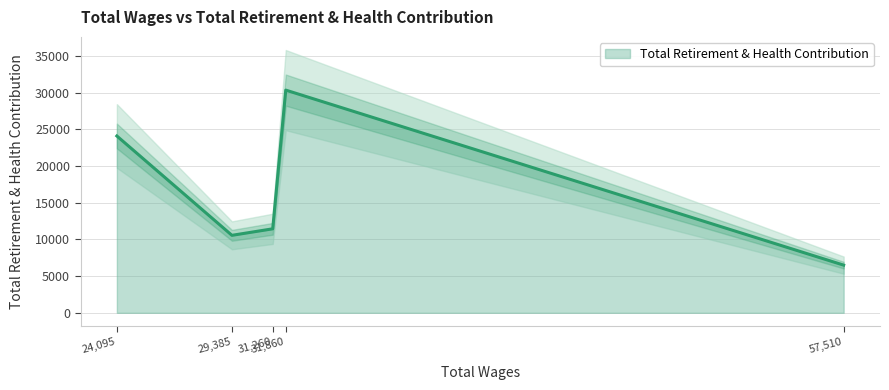

True or false: there are more than 1 points higher than both neighbors.

False